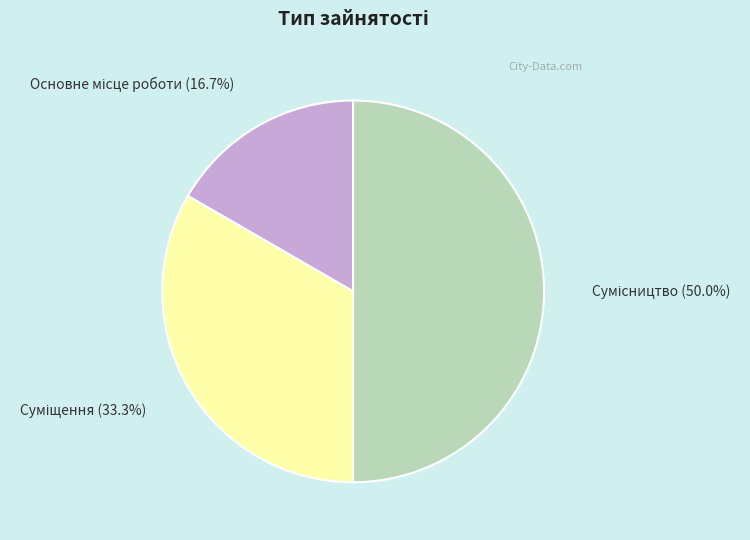

How many slices are in this pie chart?

3